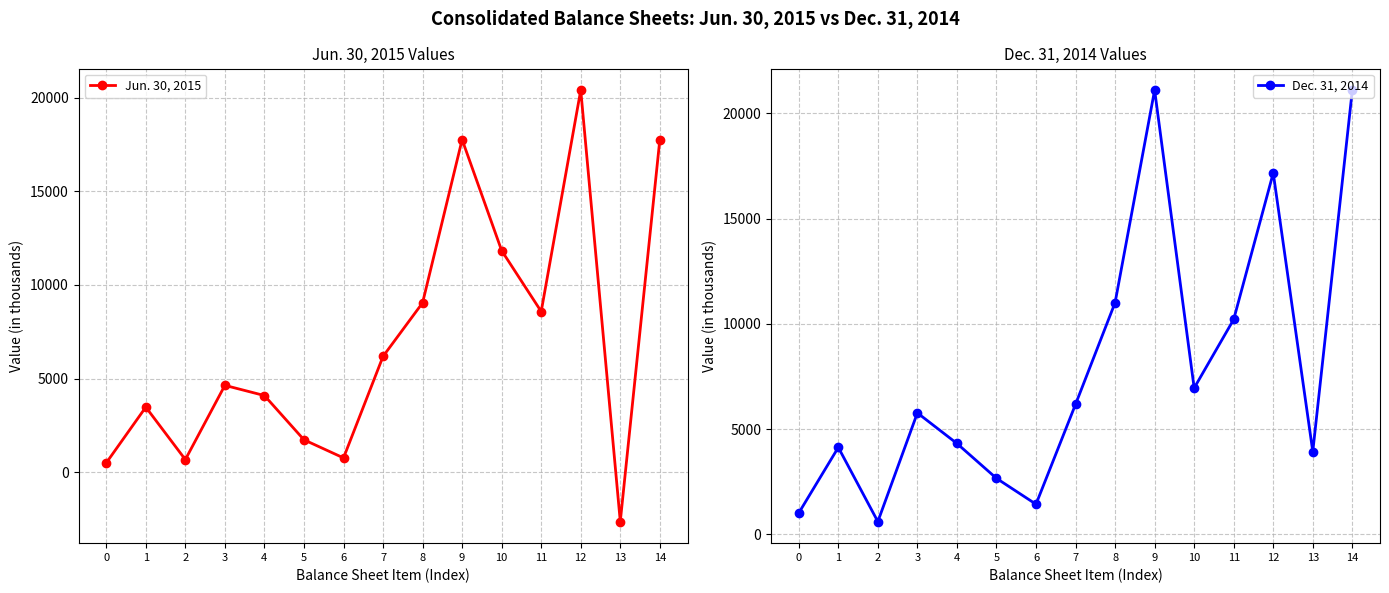

Count the number of categories in the chart.

15